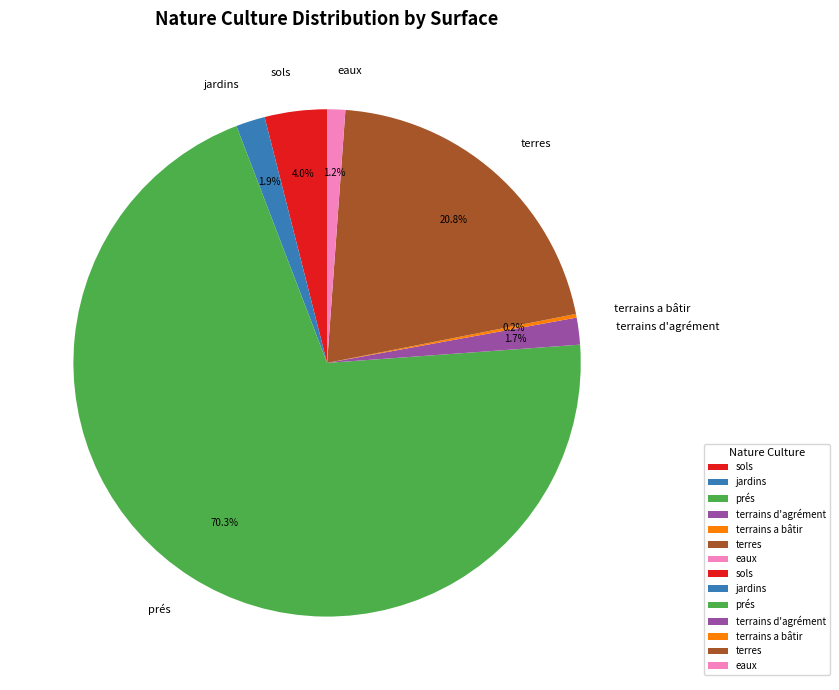

Does jardins represent more than half of the total?

No